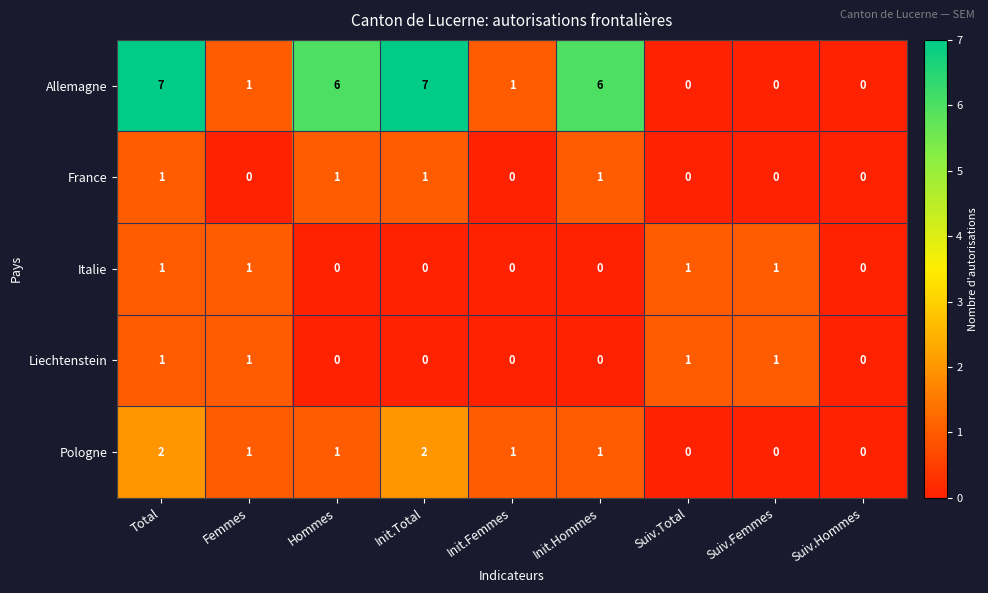

The Pologne series shows 0 at Init.Hommes. True or false?

False